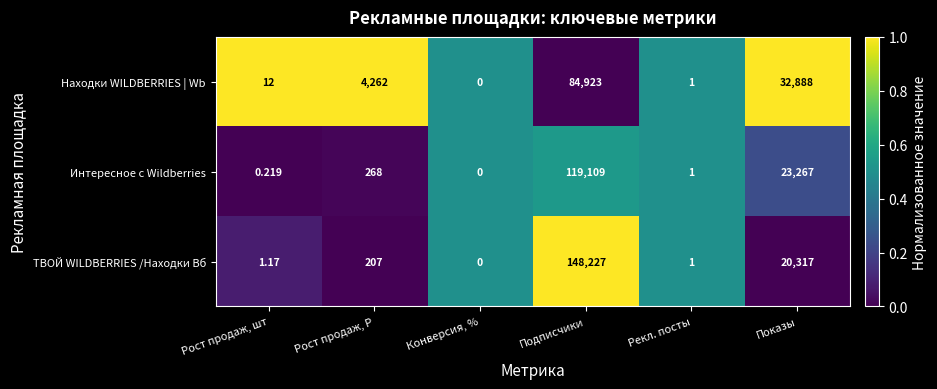

What is the greatest value displayed?

148227.0